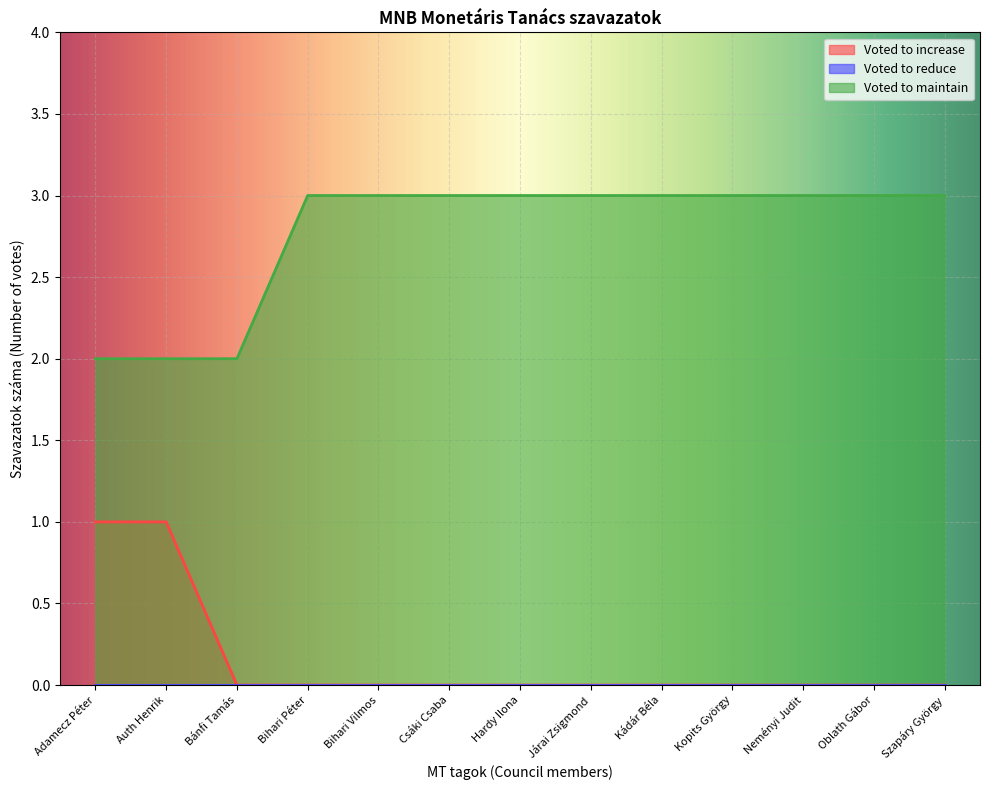

What is the difference between the maximum and minimum values in the Voted to increase series?

1